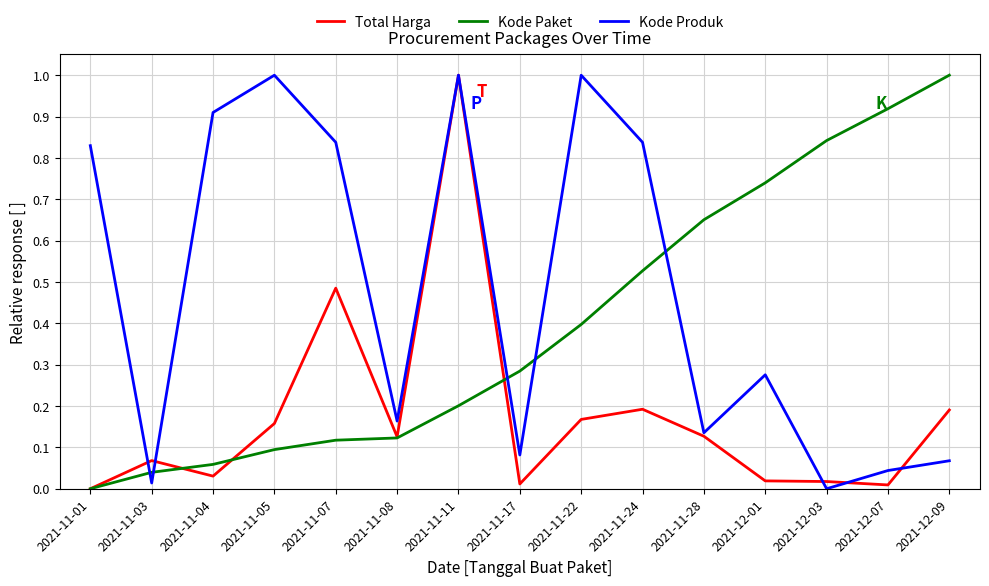

The value of Kode Produk at 2021-11-04 is 1.5. True or false?

False